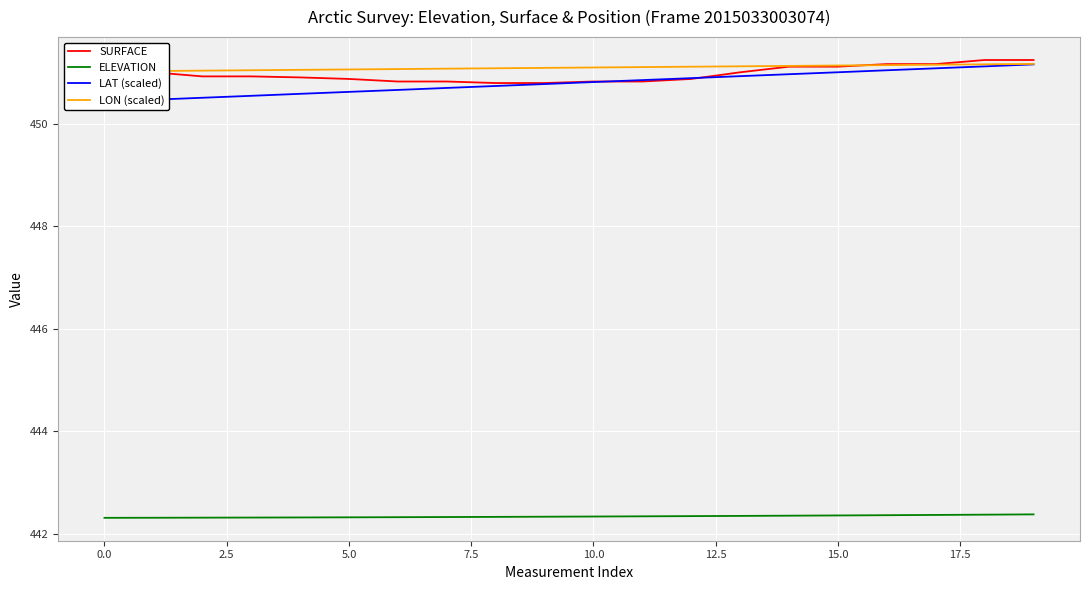

True or false: LON (scaled) has more than 0 points higher than both neighbors.

False